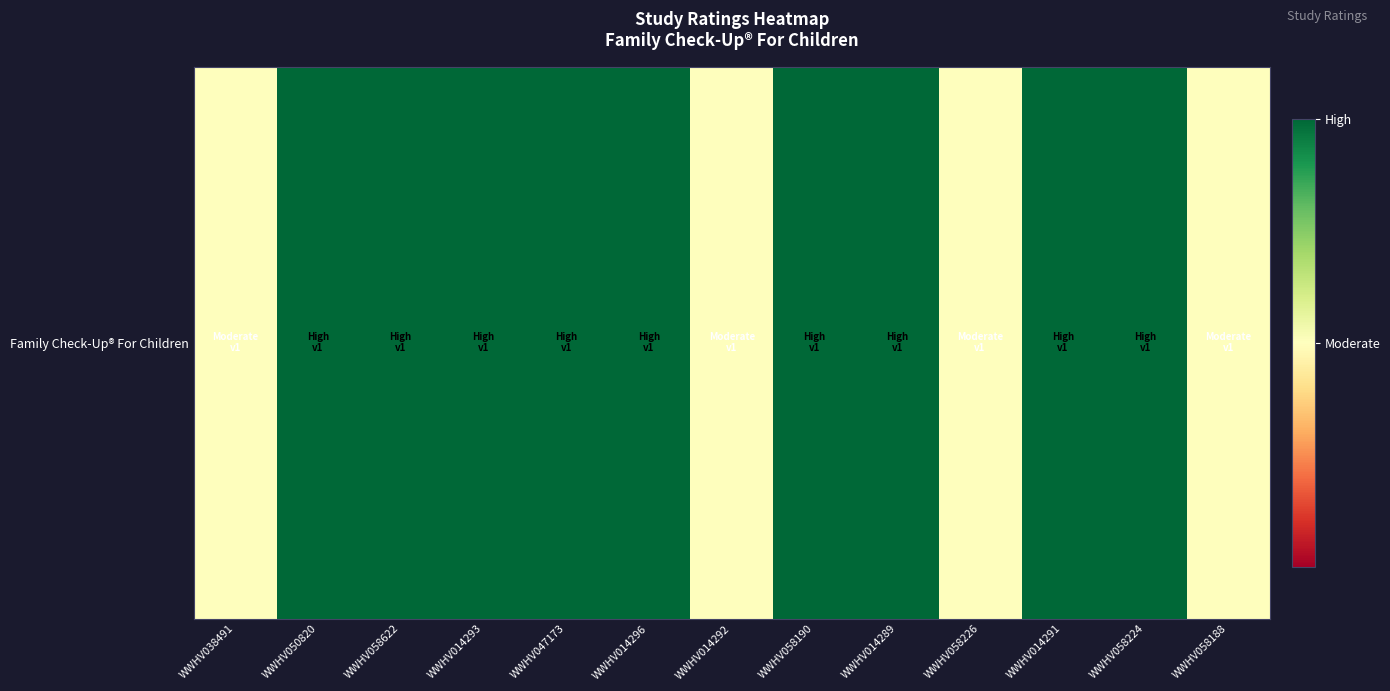

Reading left to right, list all the values displayed in this chart.

WWHV038491=0.5	WWHV050820=1.0	WWHV058622=1.0	WWHV014293=1.0	WWHV047173=1.0	WWHV014296=1.0	WWHV014292=0.5	WWHV058190=1.0	WWHV014289=1.0	WWHV058226=0.5	WWHV014291=1.0	WWHV058224=1.0	WWHV058188=0.5